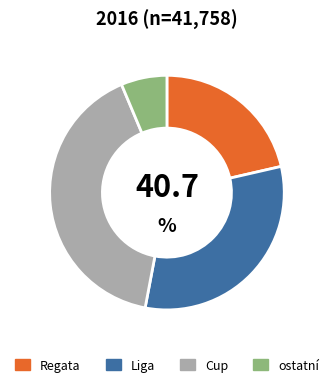

How many slices are in this pie chart?

4